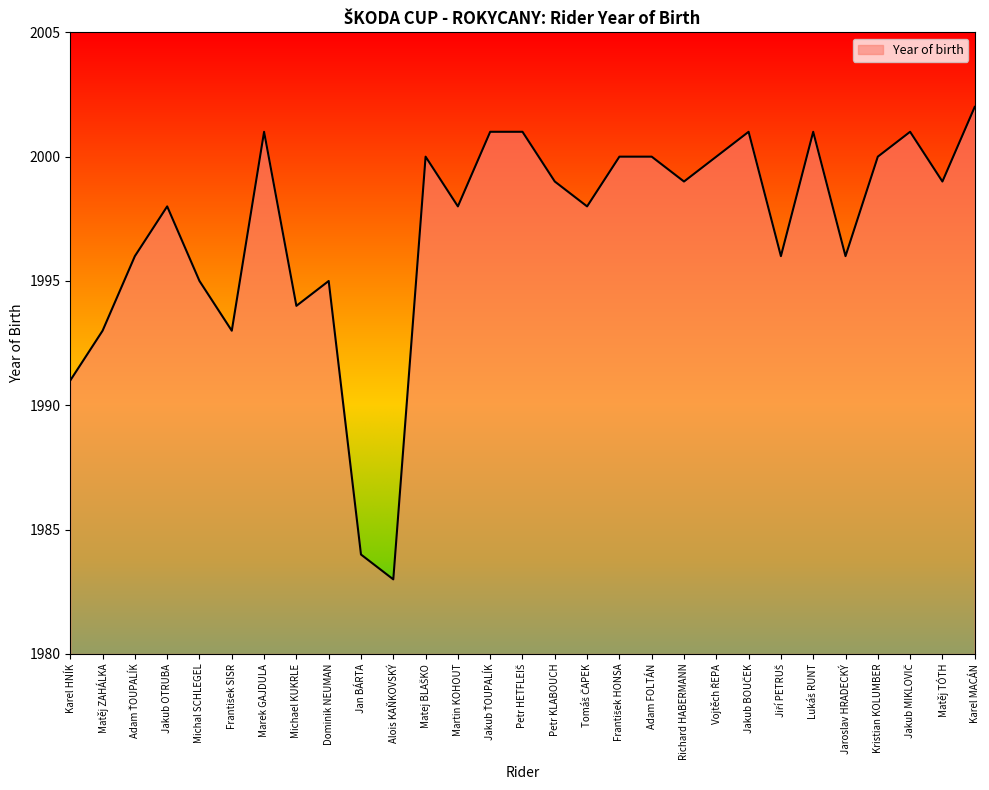

What position from the left is Jakub OTRUBA?

4